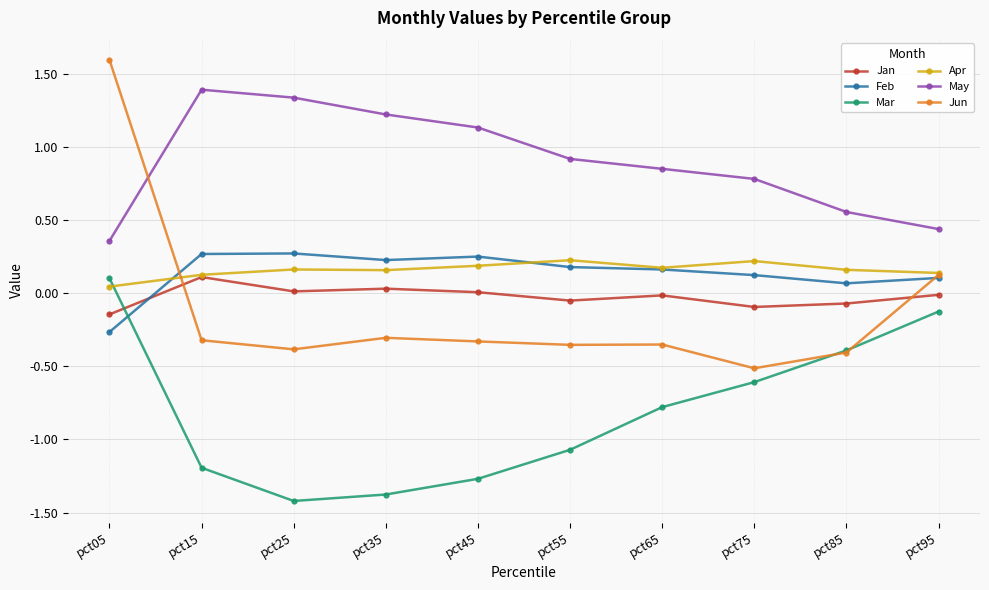

Which series has the widest spread of values?

Jun